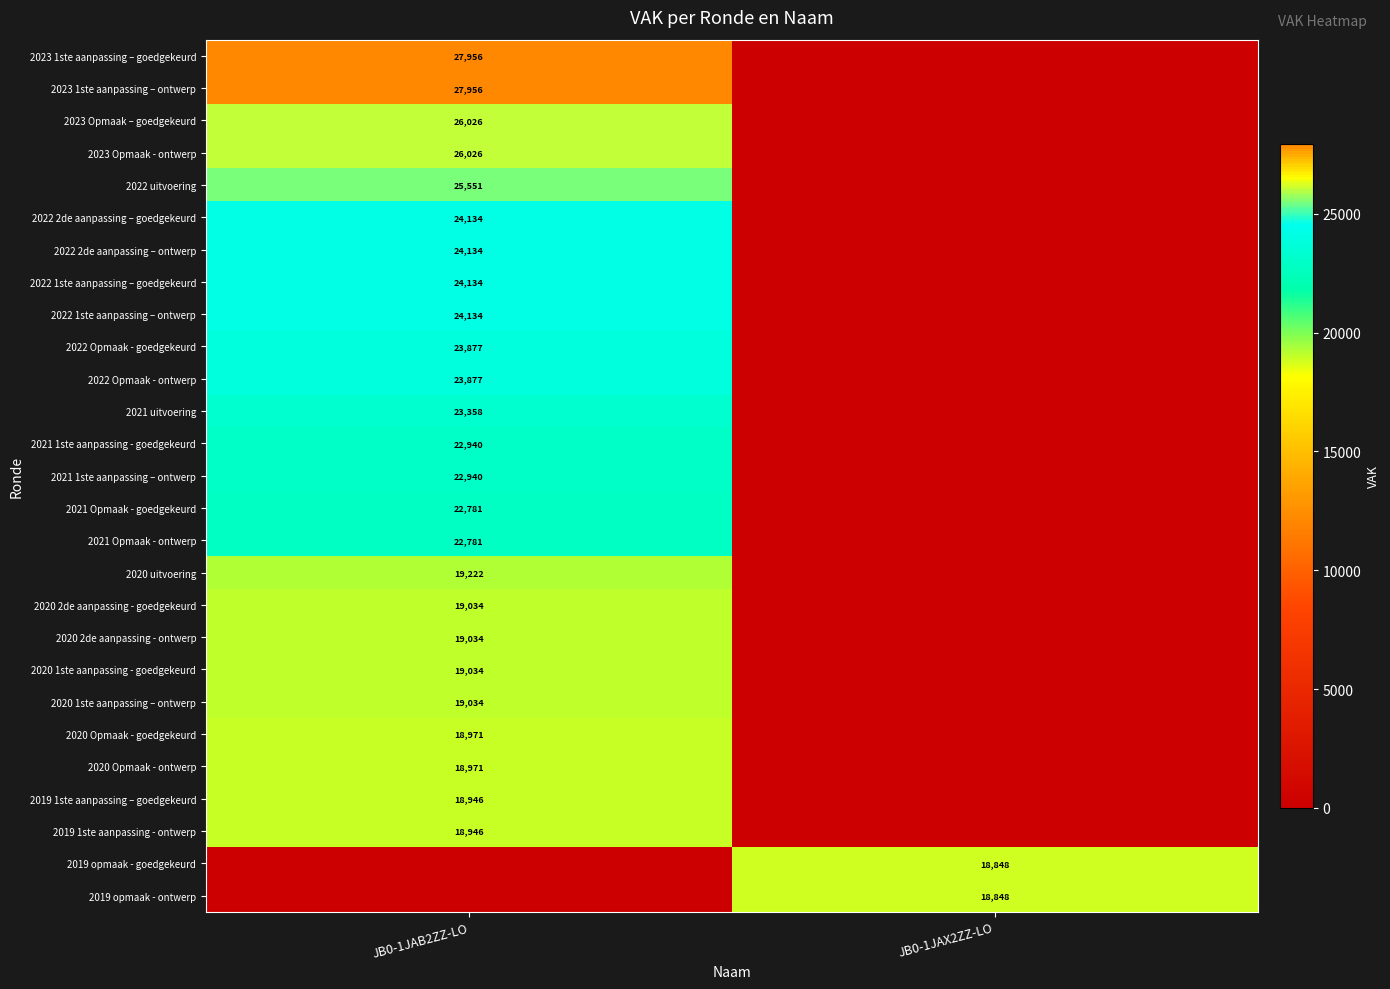

Is the value of 2023 Opmaak – goedgekeurd at JB0-1JAB2ZZ-LO greater than the value of 2022 2de aanpassing – ontwerp at JB0-1JAB2ZZ-LO?

Yes